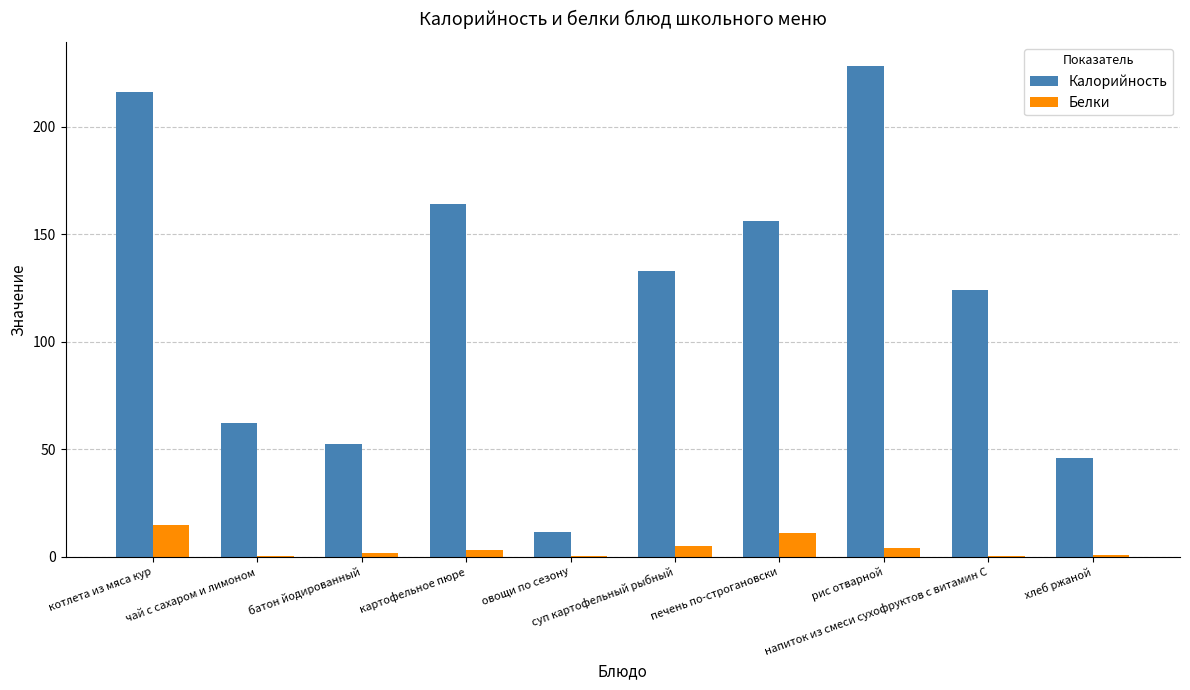

Is the value of Белки at овощи по сезону greater than the value of Калорийность at рис отварной?

No